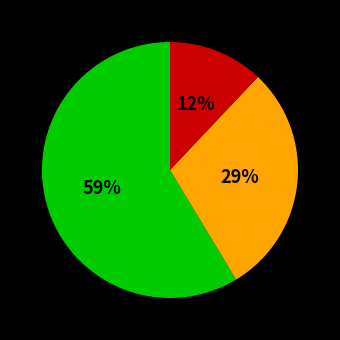

Is there a majority slice in this chart?

Yes